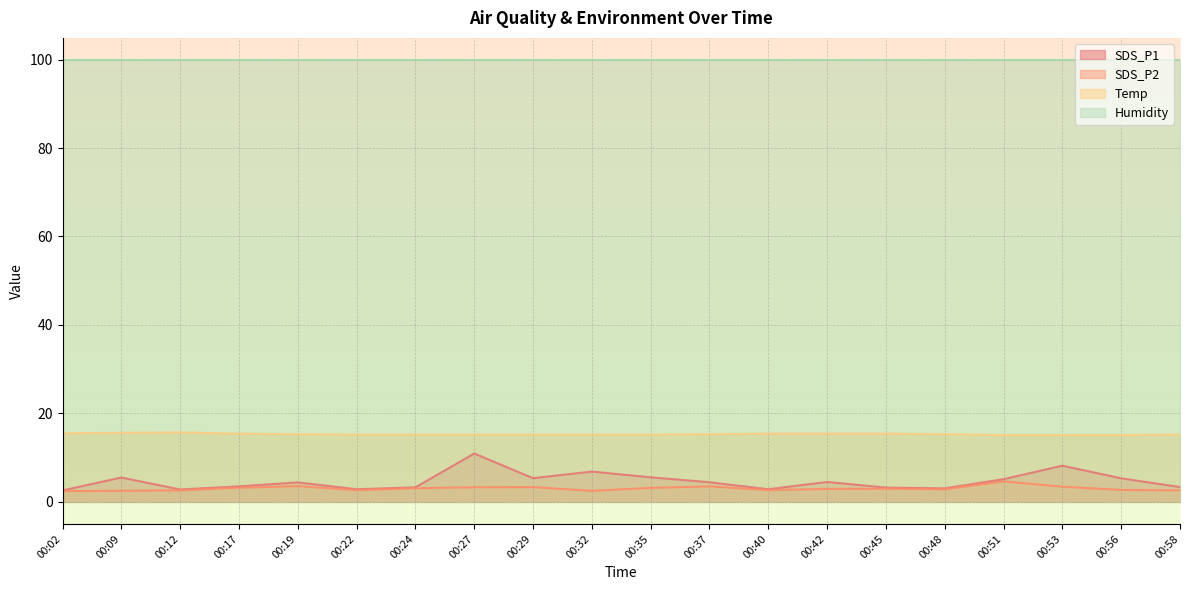

What is the value of the Temp point at the 11th from the left?

15.2